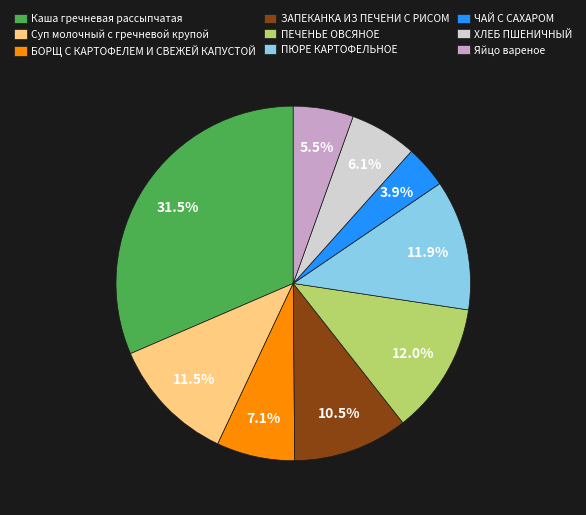

Do ХЛЕБ ПШЕНИЧНЫЙ and Каша гречневая рассыпчатая together represent more than half of the pie?

No